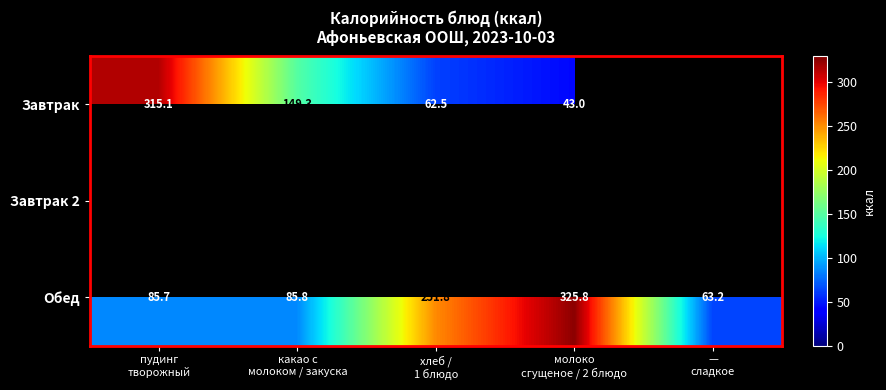

What is the minimum value for Обед?

63.2